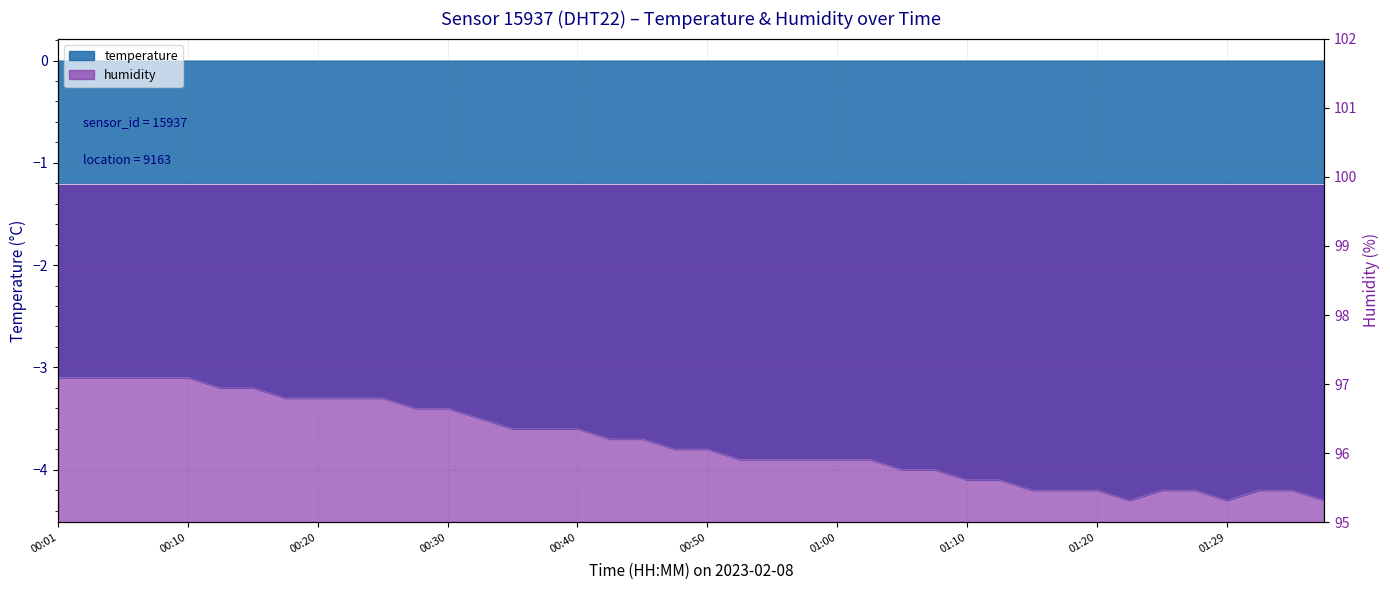

The chart shows a value of -1.9 at 01:07. True or false?

False